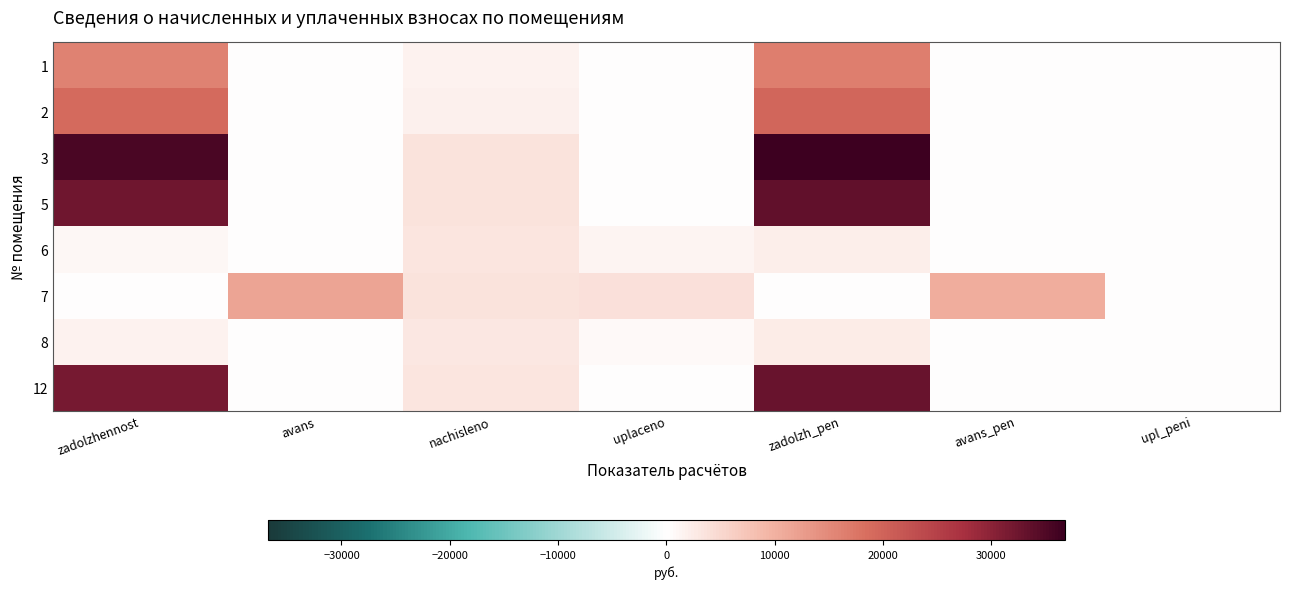

List the series in order of their peak value, highest first.

3, 5, 12, 2, 1, 7, 6, 8